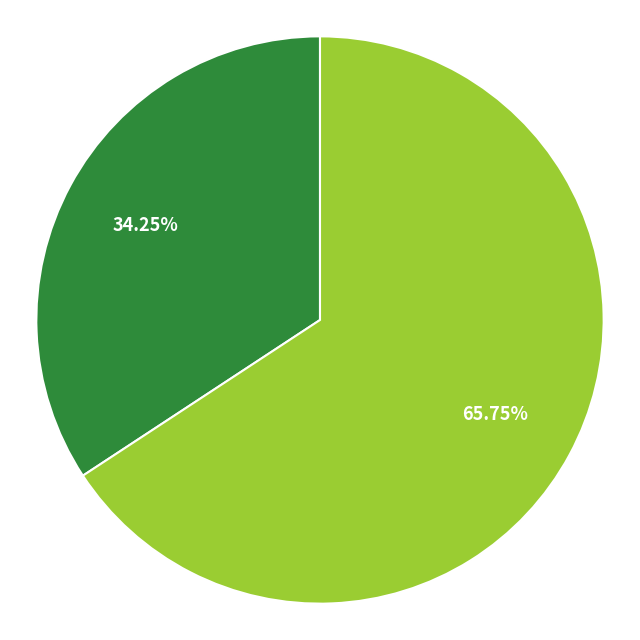

Is there any slice that represents more than half of the pie?

Yes